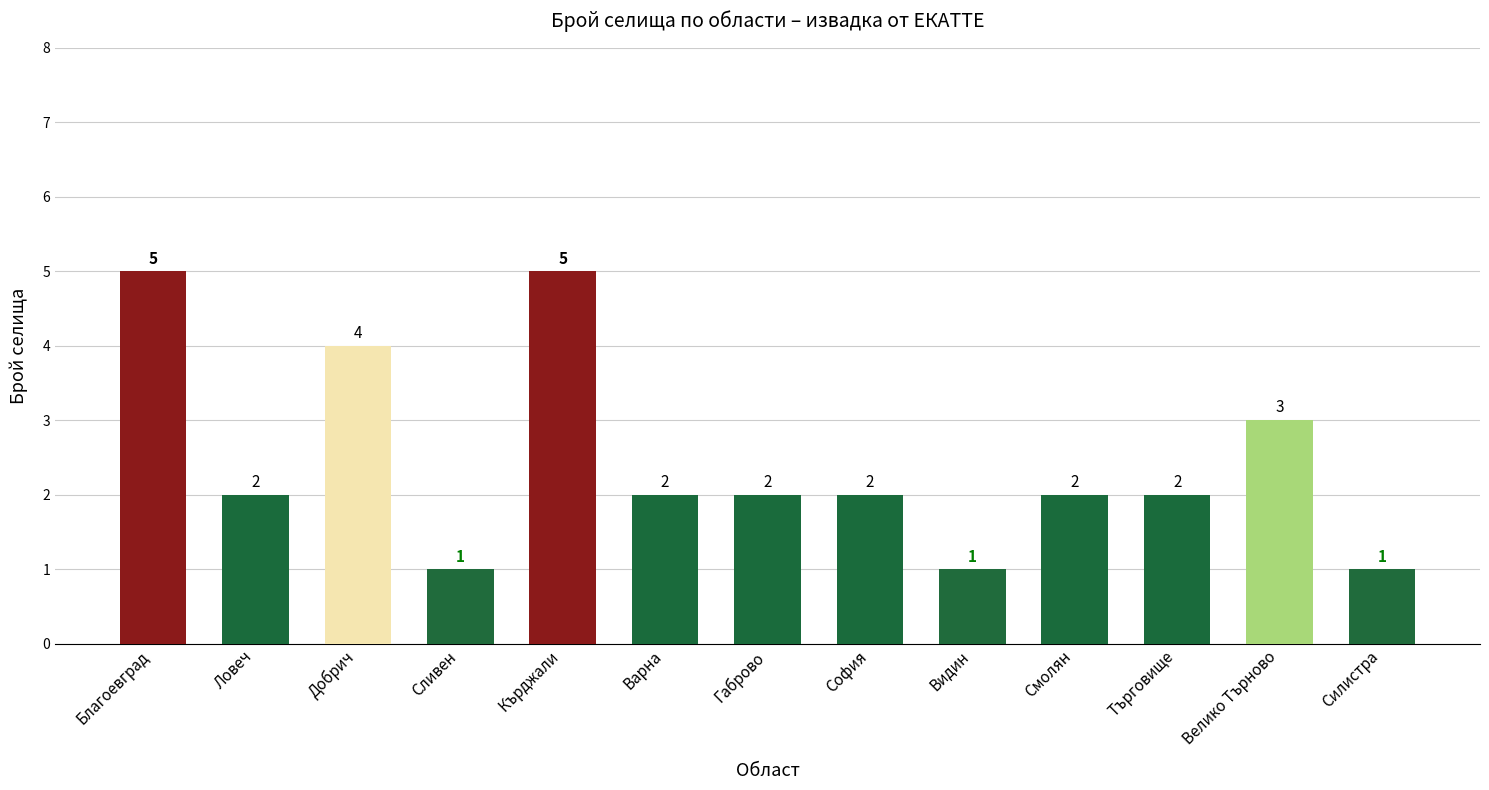

What is the change in value from Сливен to Търговище?

+1